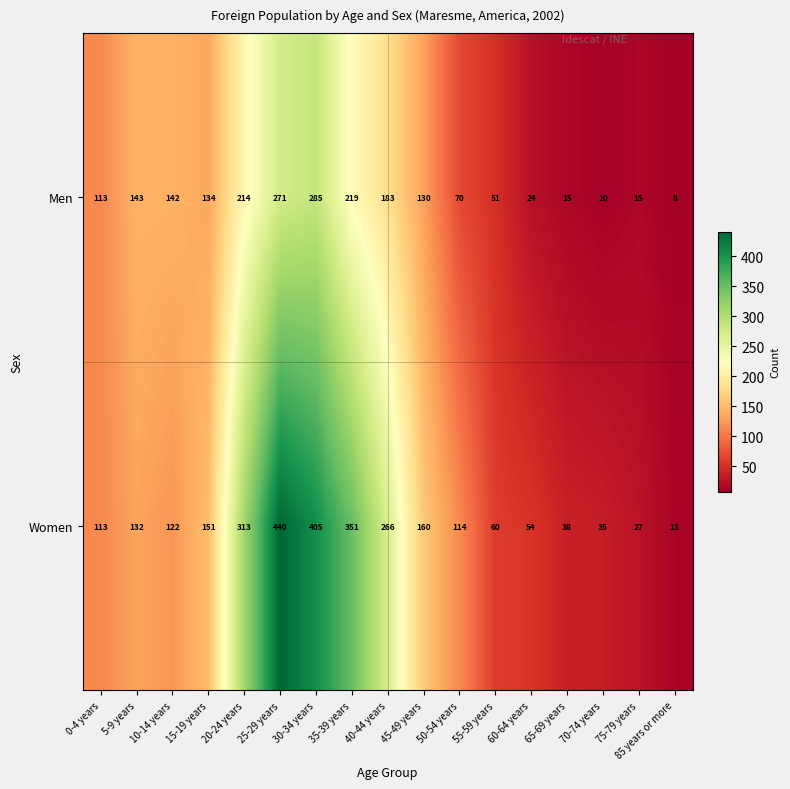

What is the maximum value shown in the chart?

440